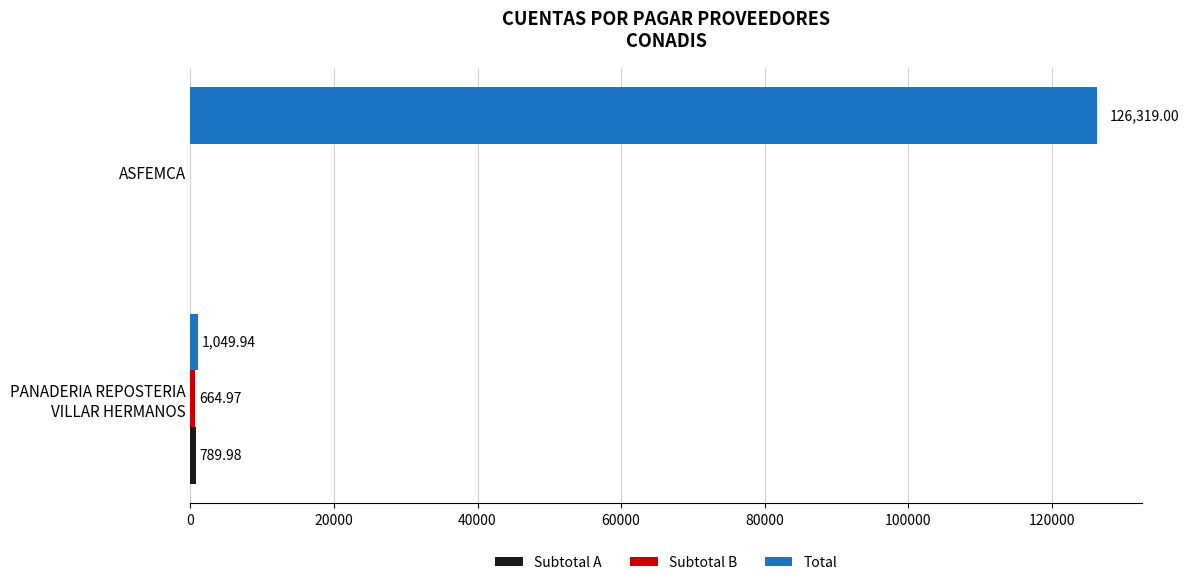

At which category is the sum across all series the highest?

ASFEMCA